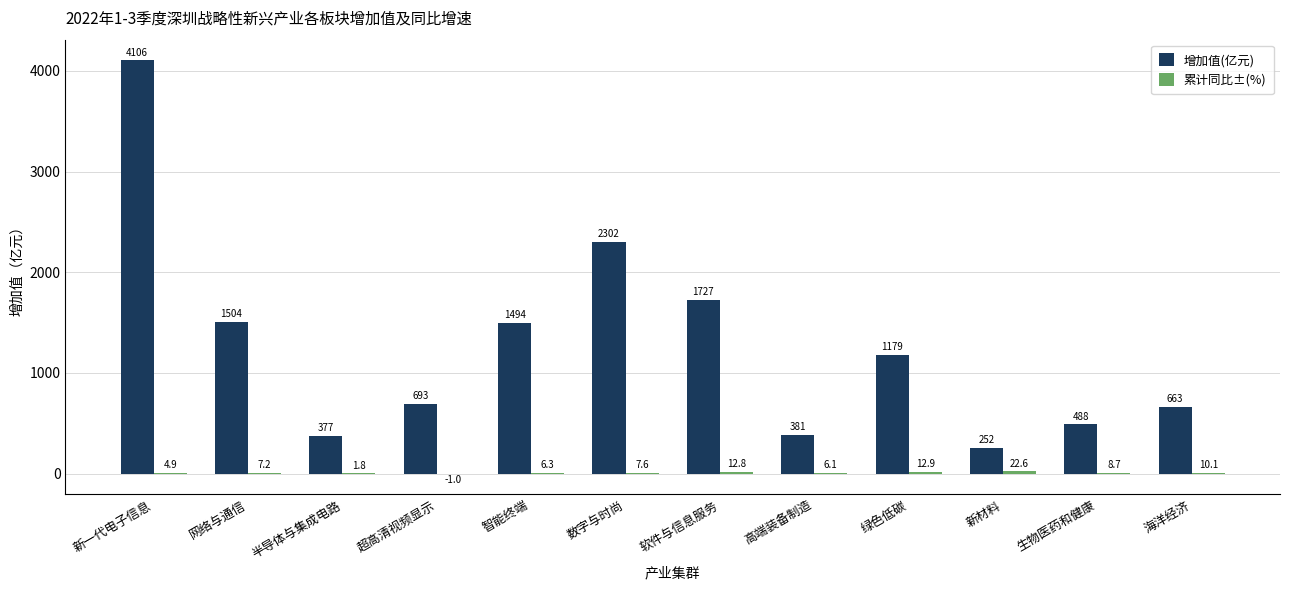

Which series changed the most between 半导体与集成电路 and 高端装备制造?

增加值(亿元)